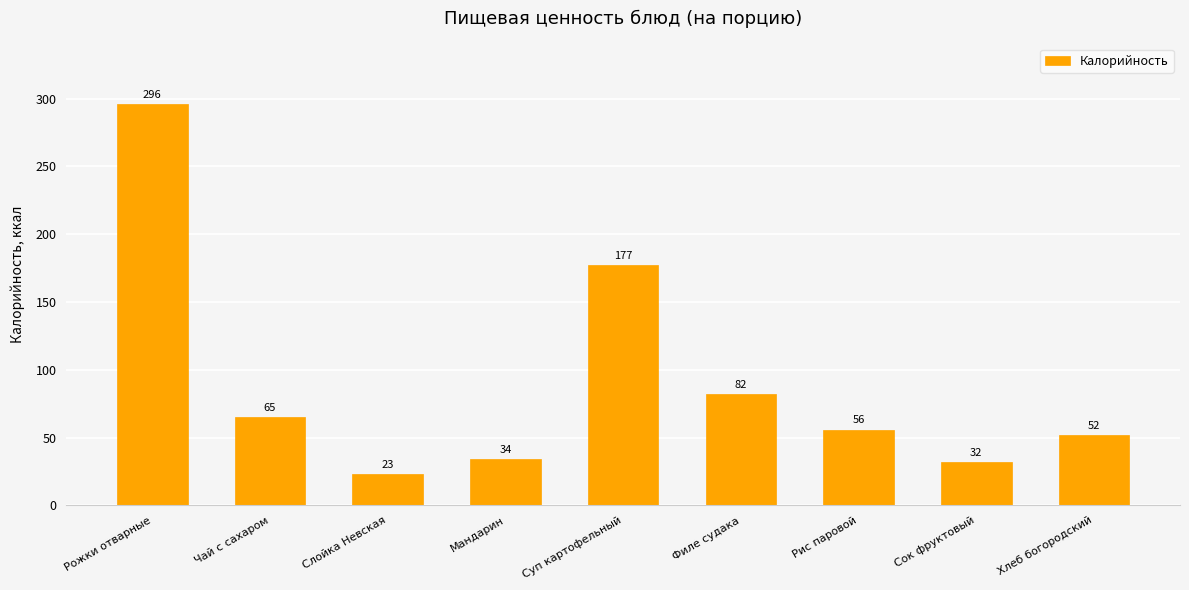

Is it true that the value at Филе судака is 82?

True